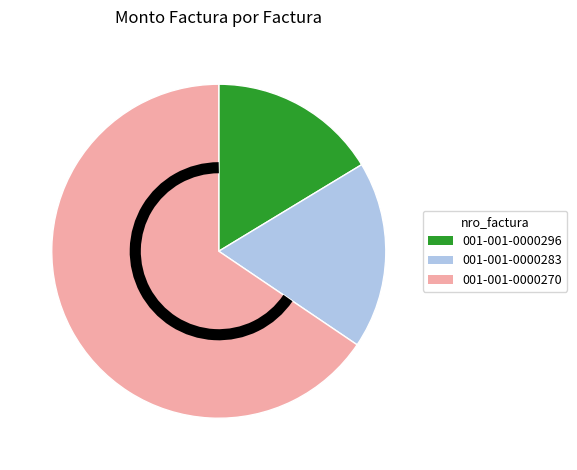

Which has a higher value, 001-001-0000270 or 001-001-0000283?

001-001-0000270